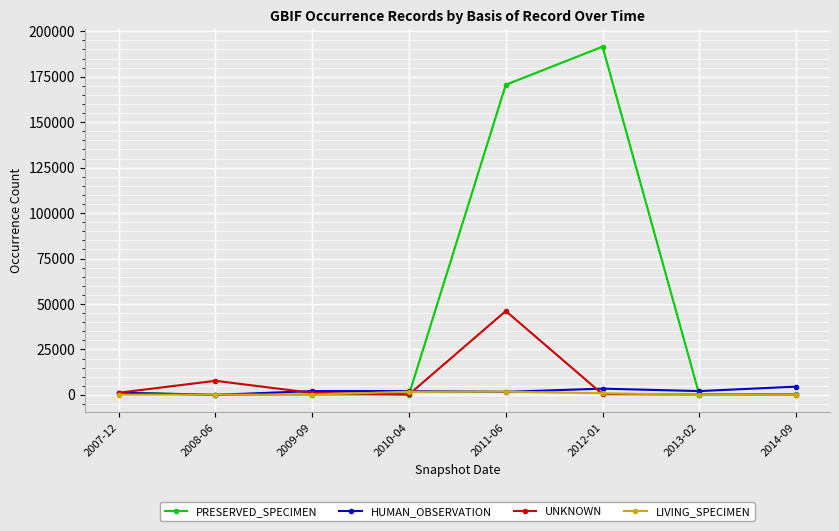

What is the difference between the maximum and minimum values in the UNKNOWN series?

45999